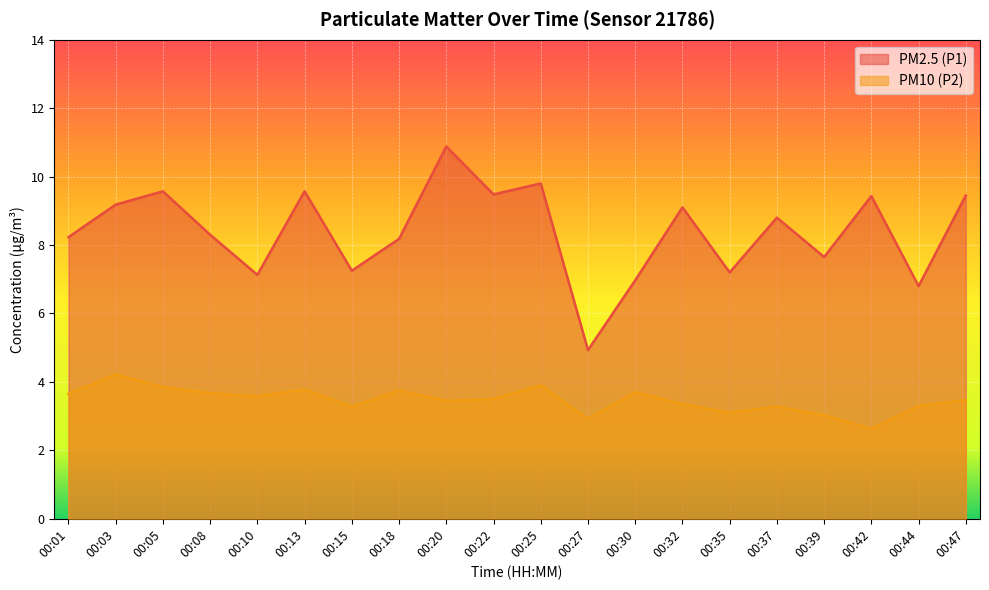

What is the spread (max minus min) of values at 00:15?

4.0